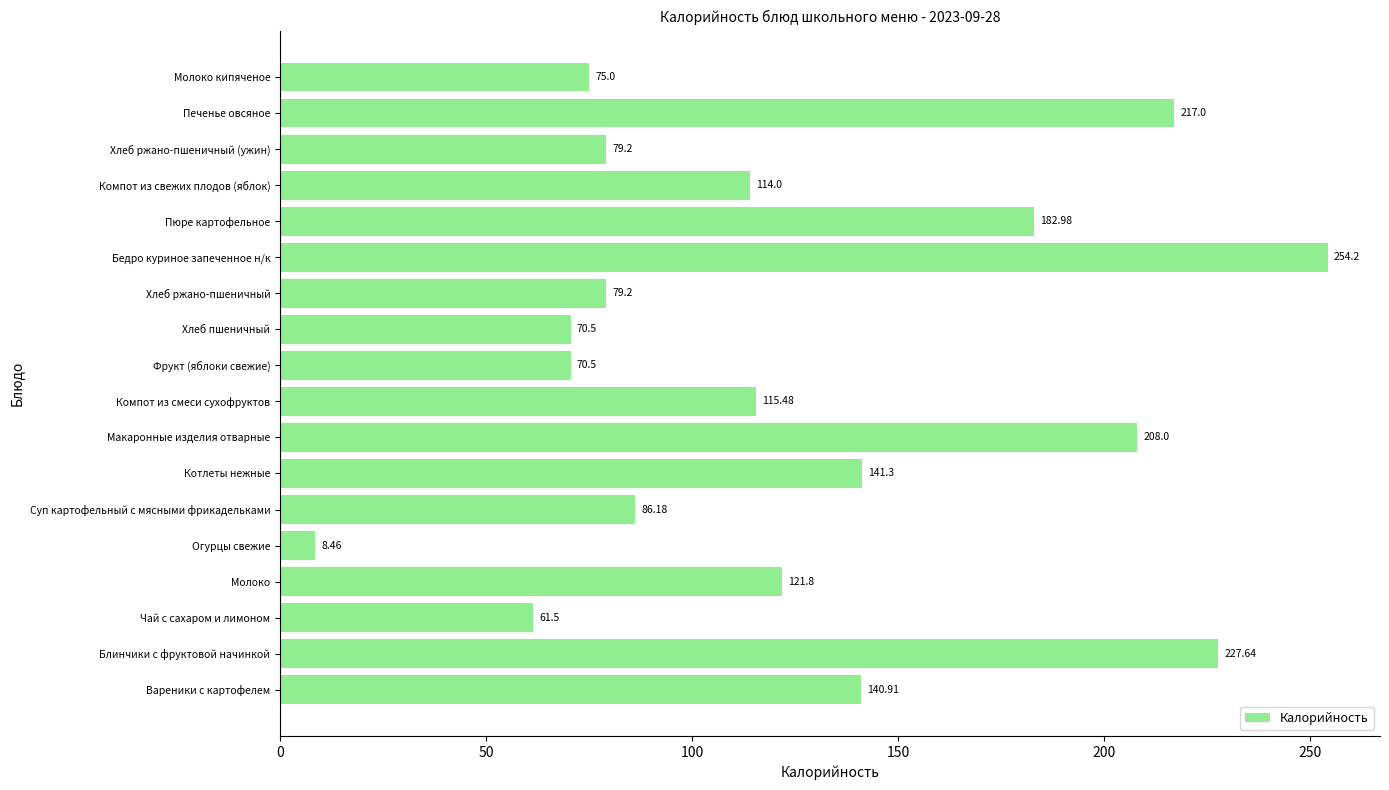

Are the bars grouped side by side (vs. stacked)?

No